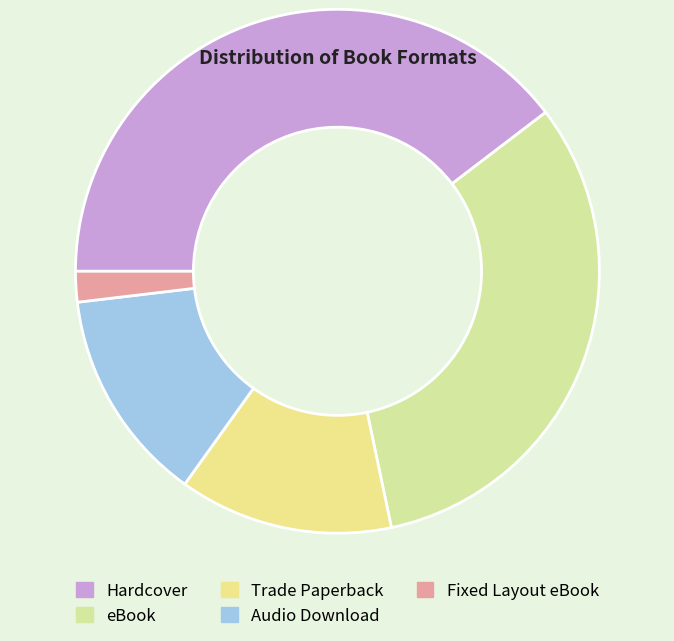

True or false: Trade Paperback accounts for 26% of the total.

False